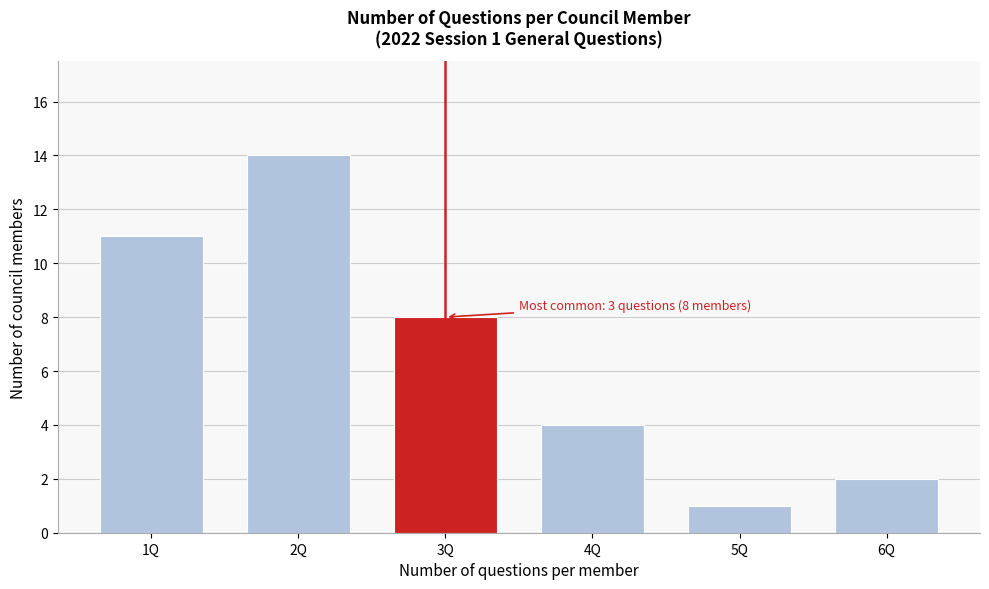

Reading left to right, what are all the values shown in this chart?

11	14	8	4	1	2